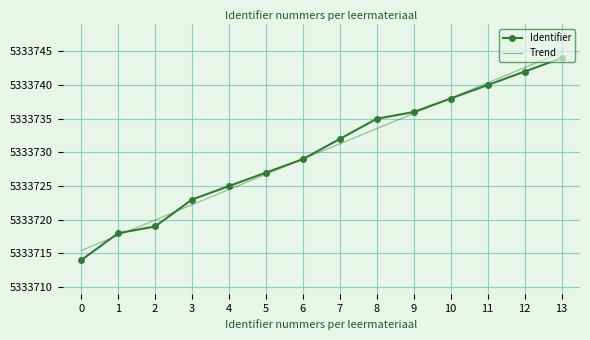

Rank the series at 7 from highest to lowest value.

Identifier, Trend